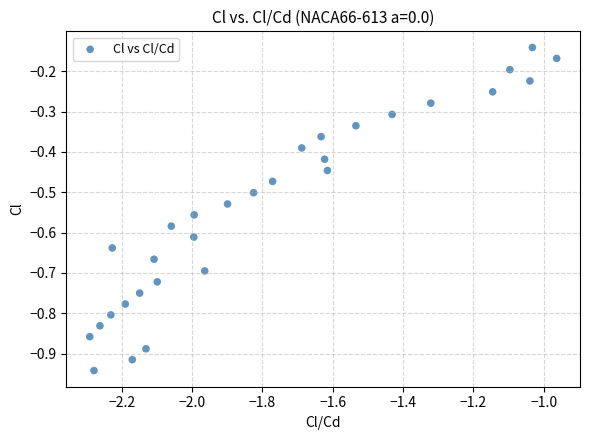

What is the range of X values (max minus min)?

1.3